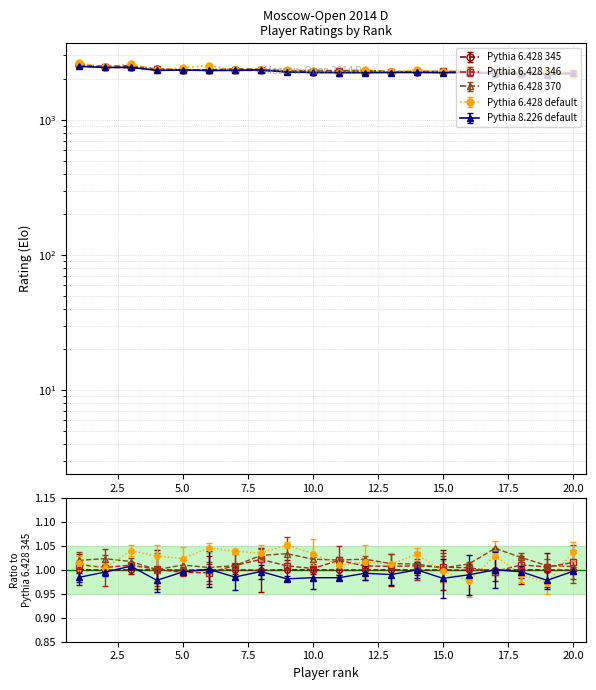

How many categories are shown in the chart?

20